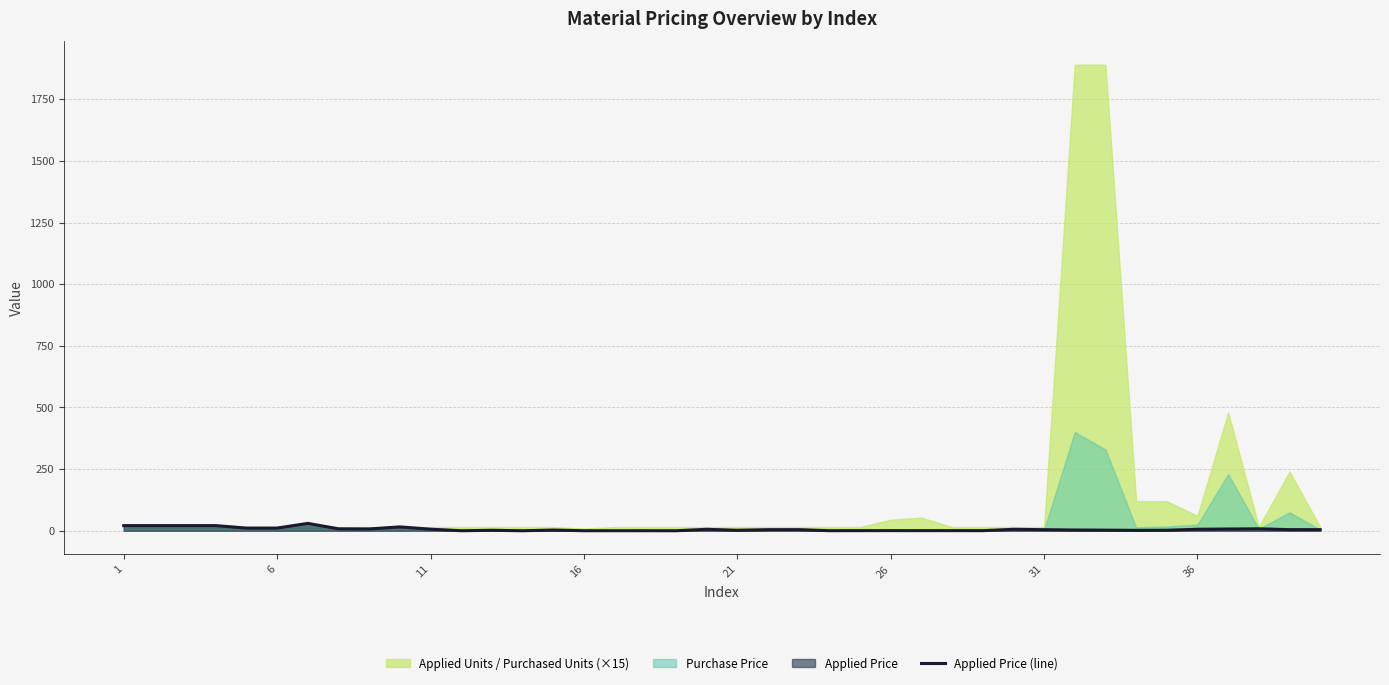

What is the value of the 14th point from the left?

0.1